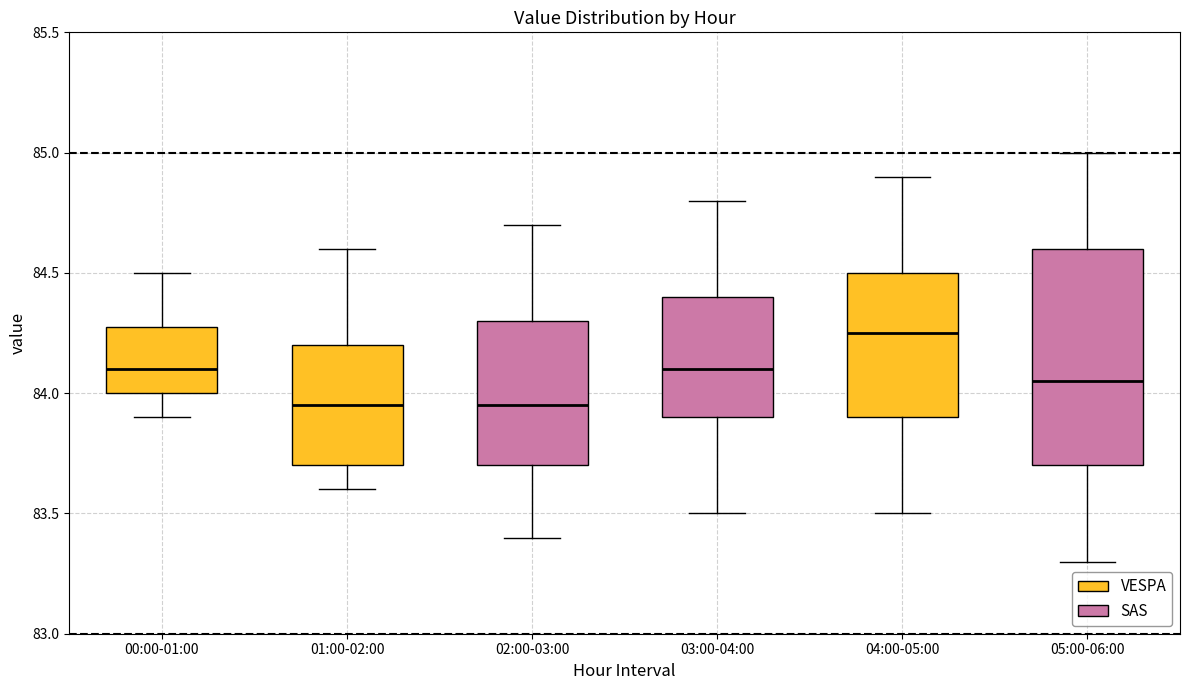

Reading left to right, read every box against the y-axis: the position of its median line, the range the box covers, and the ends of its whiskers. The values are not printed on the chart, so give them approximately, as read against the axis.

00:00-01:00: median 84.10, box 84.00 to 84.30, whiskers 83.90 to 84.50
01:00-02:00: median 83.95, box 83.70 to 84.20, whiskers 83.60 to 84.60
02:00-03:00: median 83.95, box 83.70 to 84.30, whiskers 83.40 to 84.70
03:00-04:00: median 84.10, box 83.90 to 84.40, whiskers 83.50 to 84.80
04:00-05:00: median 84.25, box 83.90 to 84.50, whiskers 83.50 to 84.90
05:00-06:00: median 84.05, box 83.70 to 84.60, whiskers 83.30 to 85.00